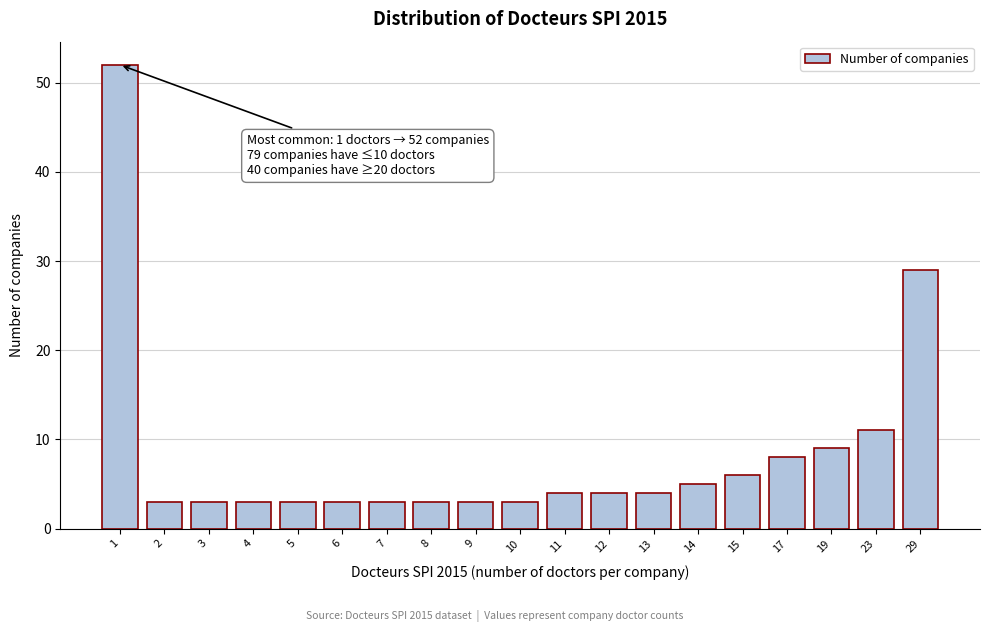

Reading left to right, extract all data points from this chart.

1=52	2=3	3=3	4=3	5=3	6=3	7=3	8=3	9=3	10=3	11=4	12=4	13=4	14=5	15=6	17=8	19=9	23=11	29=29